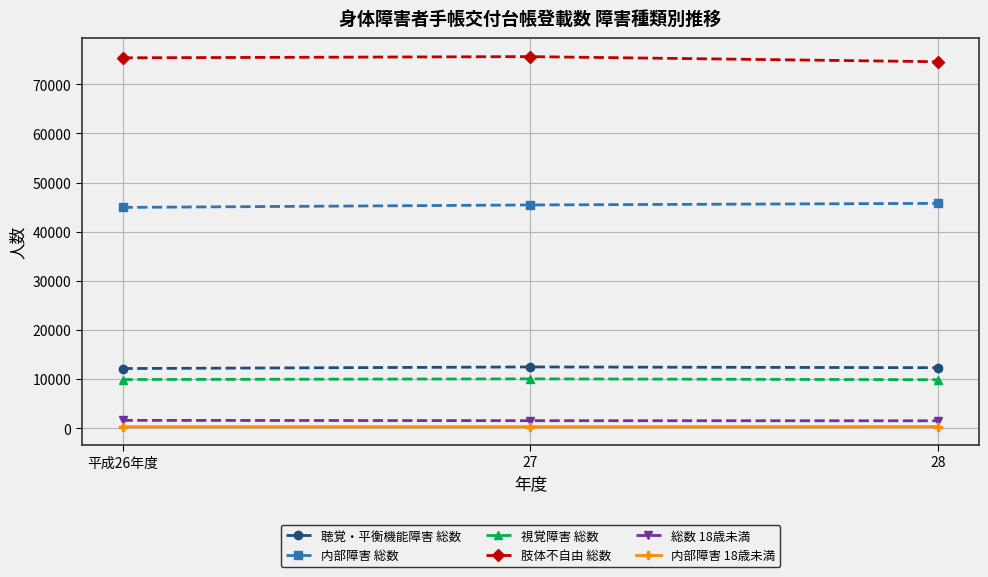

Which series has the largest total across all categories?

肢体不自由 総数